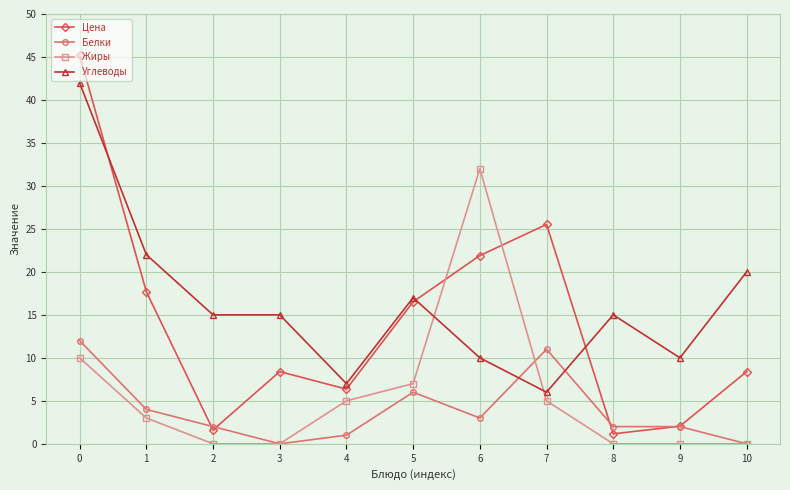

What is the value of the Белки point at the 2nd from the left?

4.0